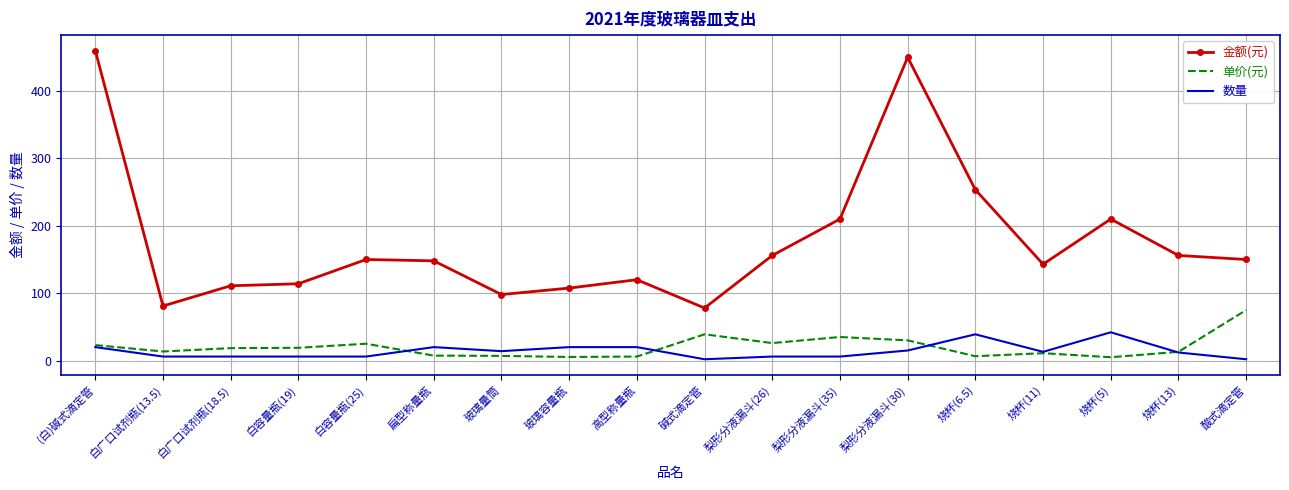

The 金额(元) series shows 247.2 at 烧杯(11). True or false?

False